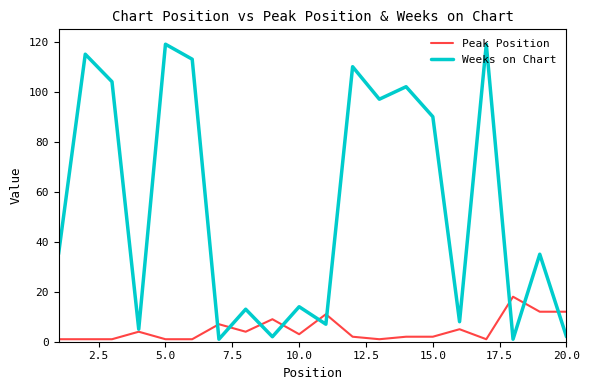

Is this an area chart (filled region under the line)?

No